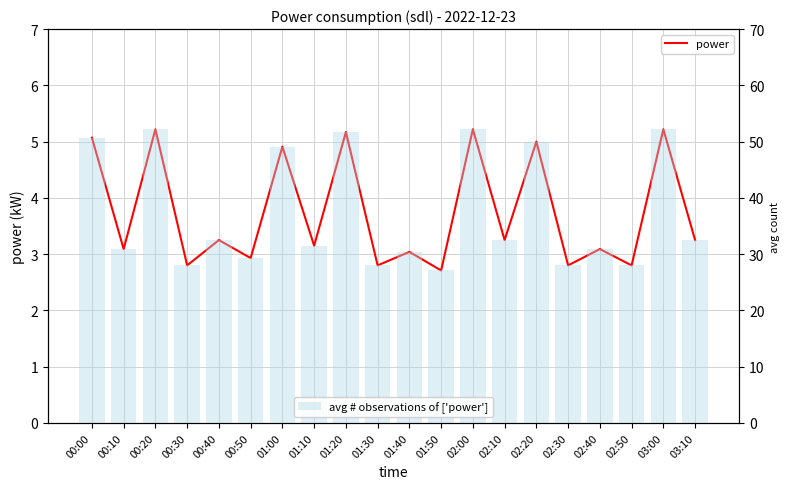

True or false: avg # observations of ['power'] has a value of 42.2 at 02:30.

False